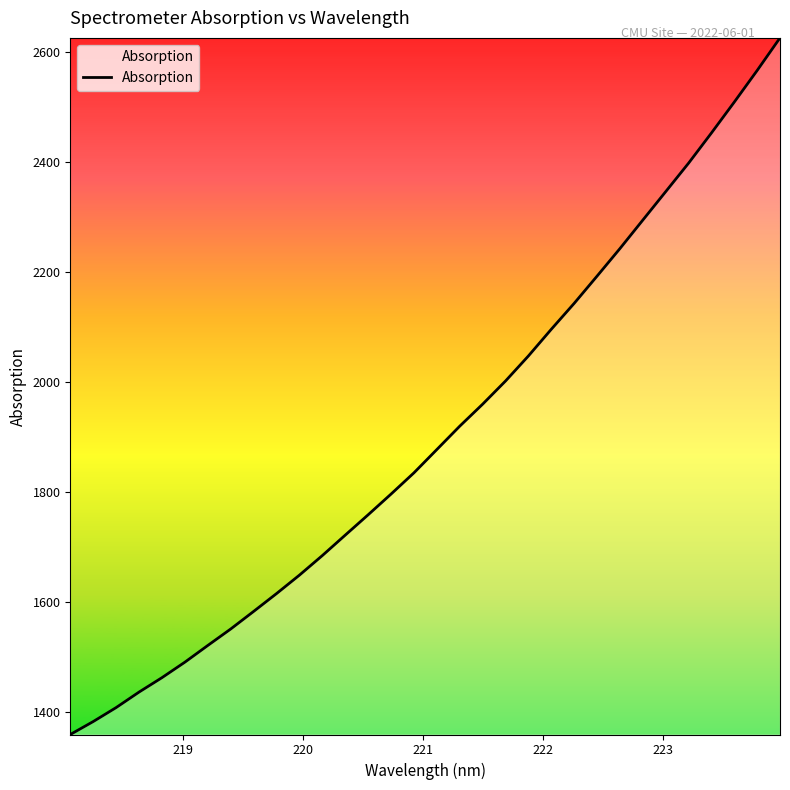

What is the difference between the maximum and minimum values?

1267.6